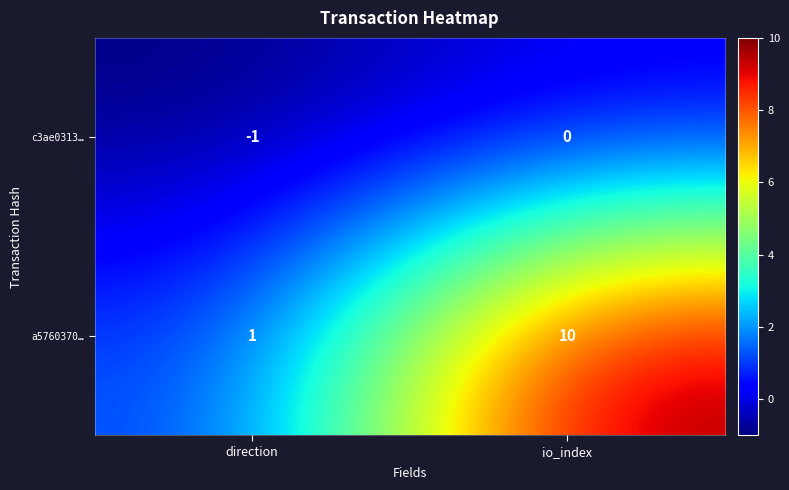

Is it true that c3ae0313… equals 0 at io_index?

True